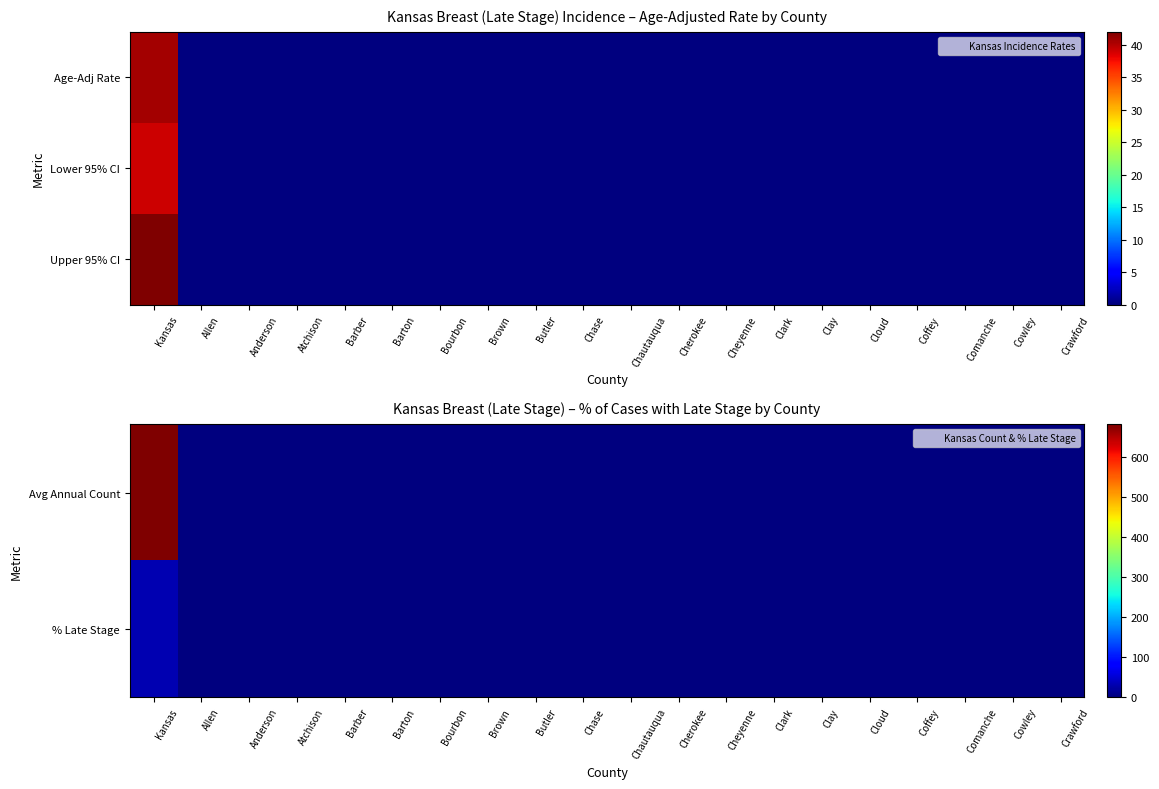

At which category is the sum across all series the highest?

Kansas